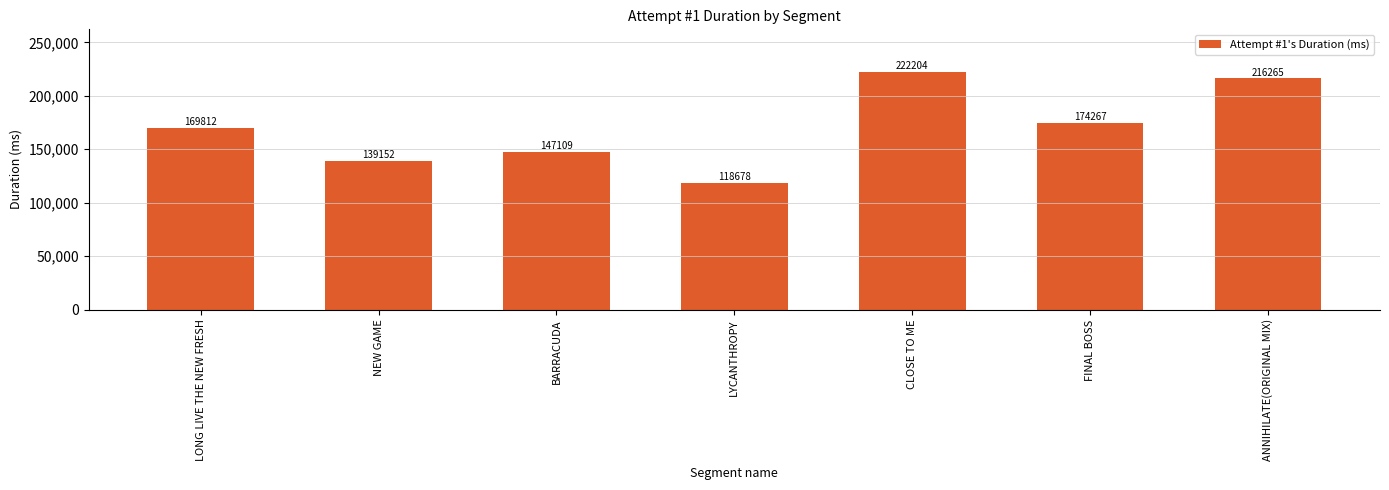

Are the bars grouped side by side (vs. stacked)?

No